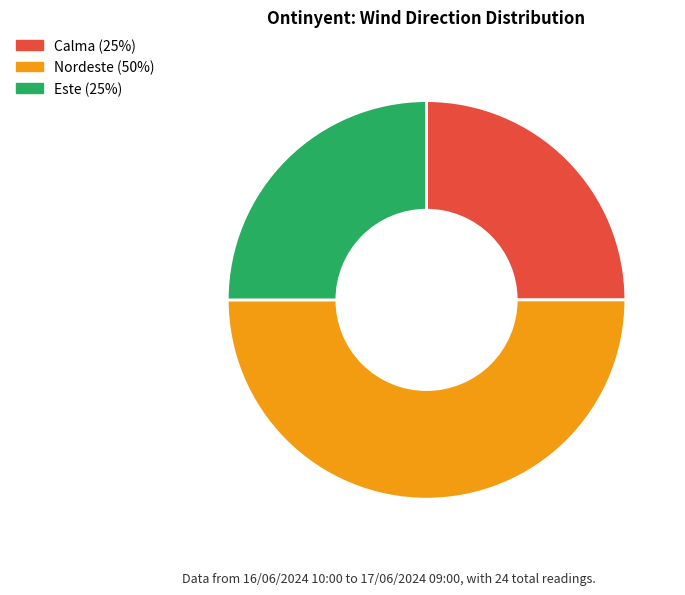

Is it true that Nordeste is 50% of the pie?

True